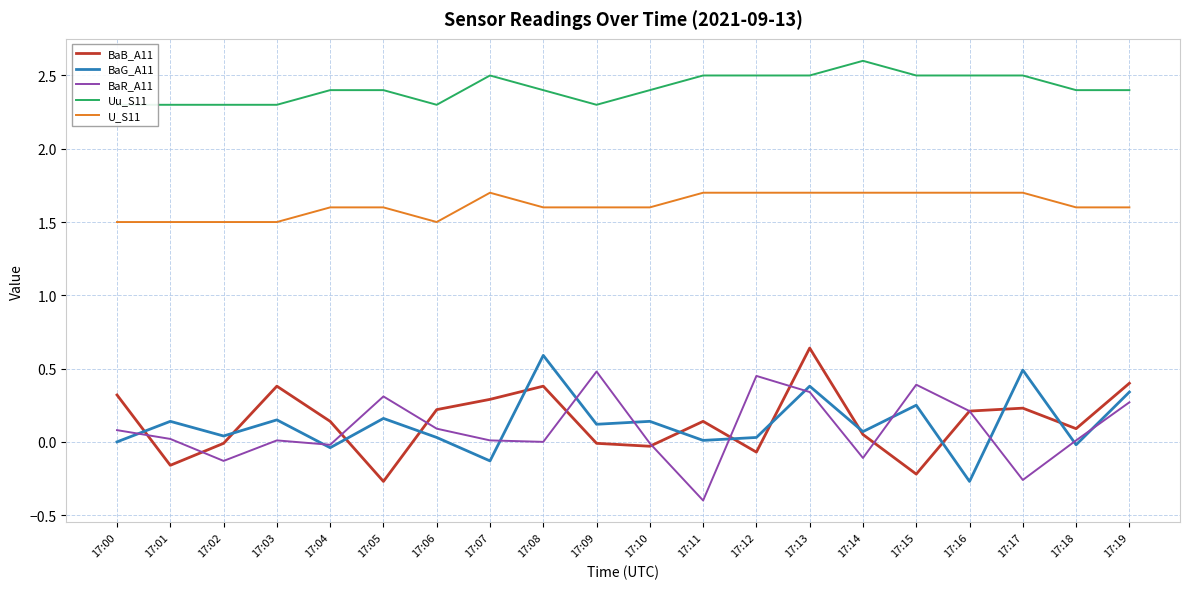

How many distinct data groups are displayed?

5